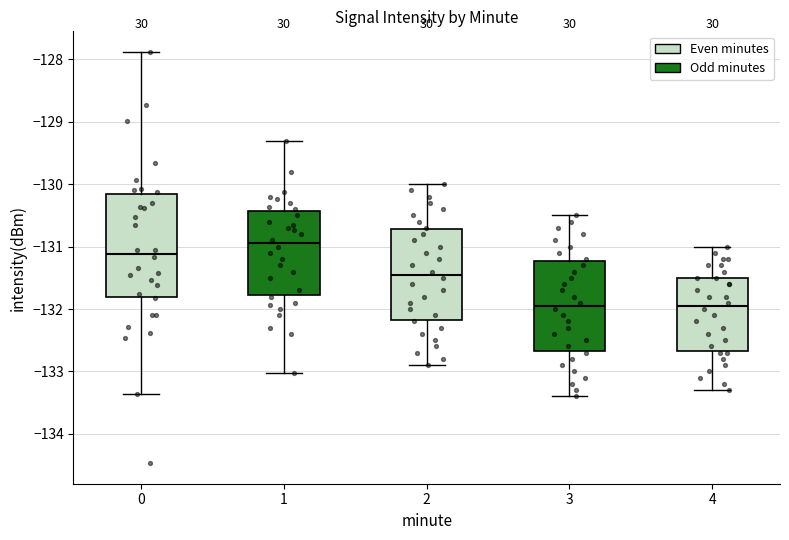

Reading left to right, transcribe this box plot: for each box, give where its median line is, the range the box spans, and where its two whiskers end, as read against the y-axis. The values are not printed on the chart, so give them approximately, as read against the axis.

0: median -131.1, box -131.8 to -130.2, whiskers -133.4 to -127.9
1: median -130.9, box -131.8 to -130.4, whiskers -133.0 to -129.3
2: median -131.4, box -132.2 to -130.7, whiskers -132.9 to -130.0
3: median -131.9, box -132.7 to -131.2, whiskers -133.4 to -130.5
4: median -131.9, box -132.7 to -131.5, whiskers -133.3 to -131.0